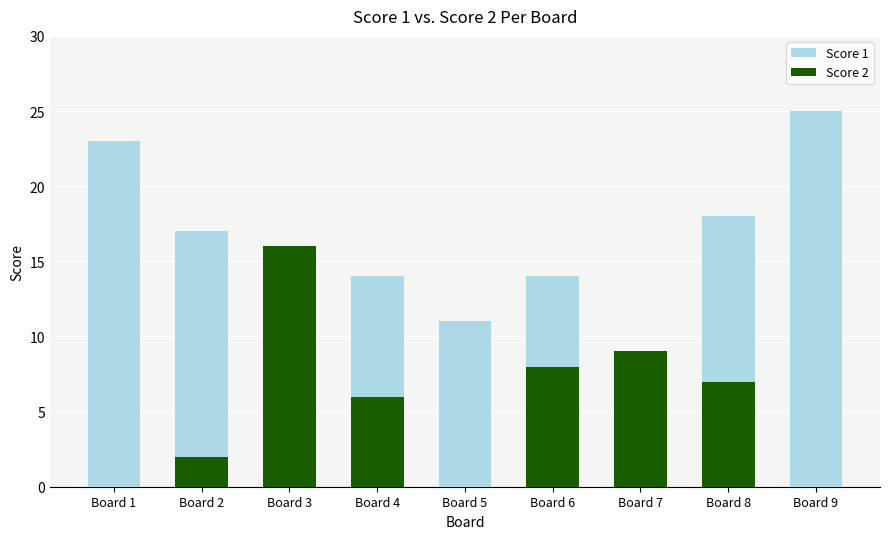

At which label is Score 2 closest to 8?

Board 6